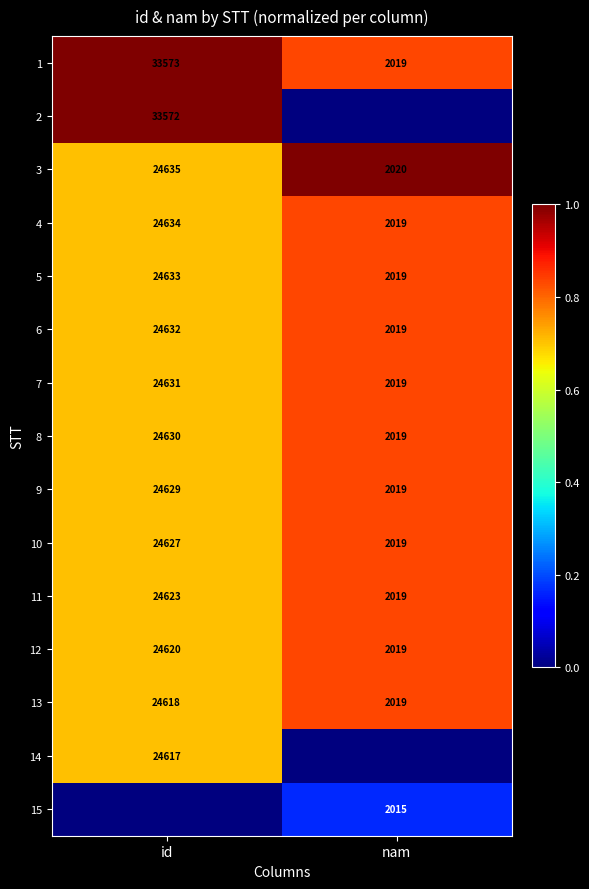

How many data points does each series have?

2